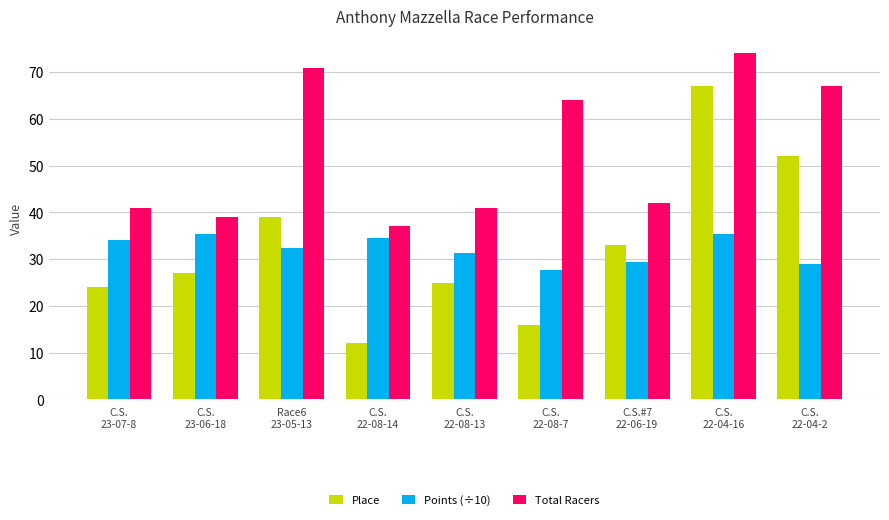

What are all the series names shown in the legend?

Place, Points (÷10), Total Racers